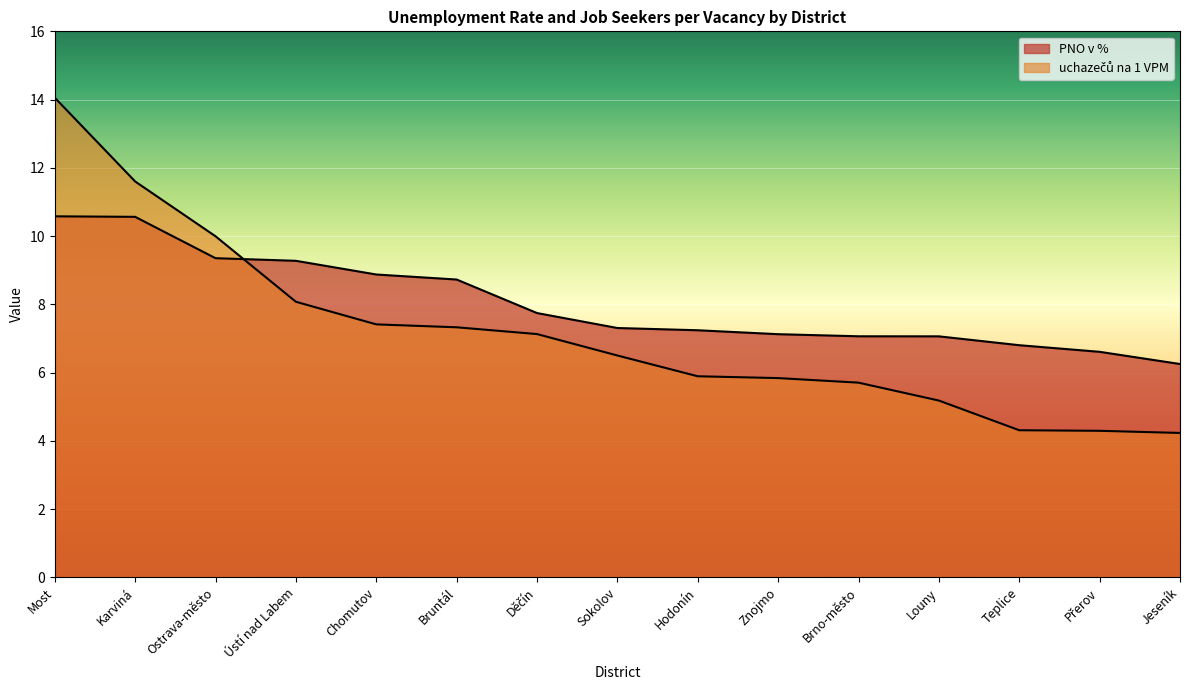

What is the difference between the uchazečů na 1 VPM values at Karviná and Přerov?

7.3